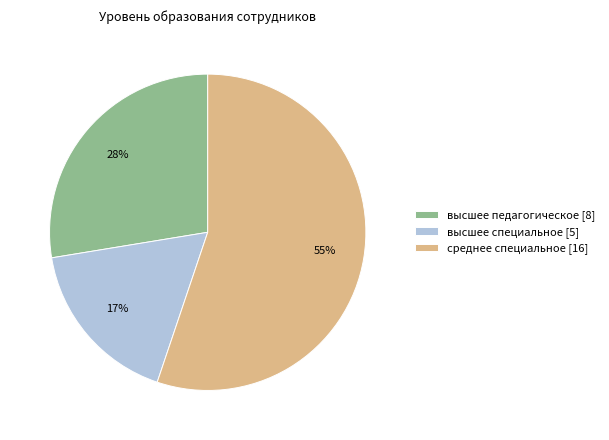

Which slice is the smallest?

высшее специальное